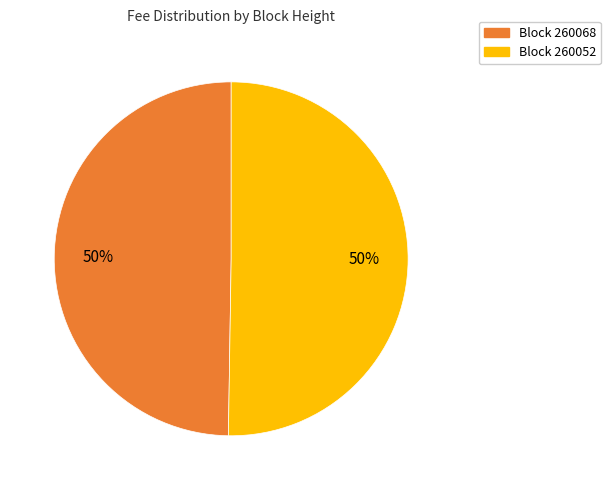

How many slices are in this pie chart?

2